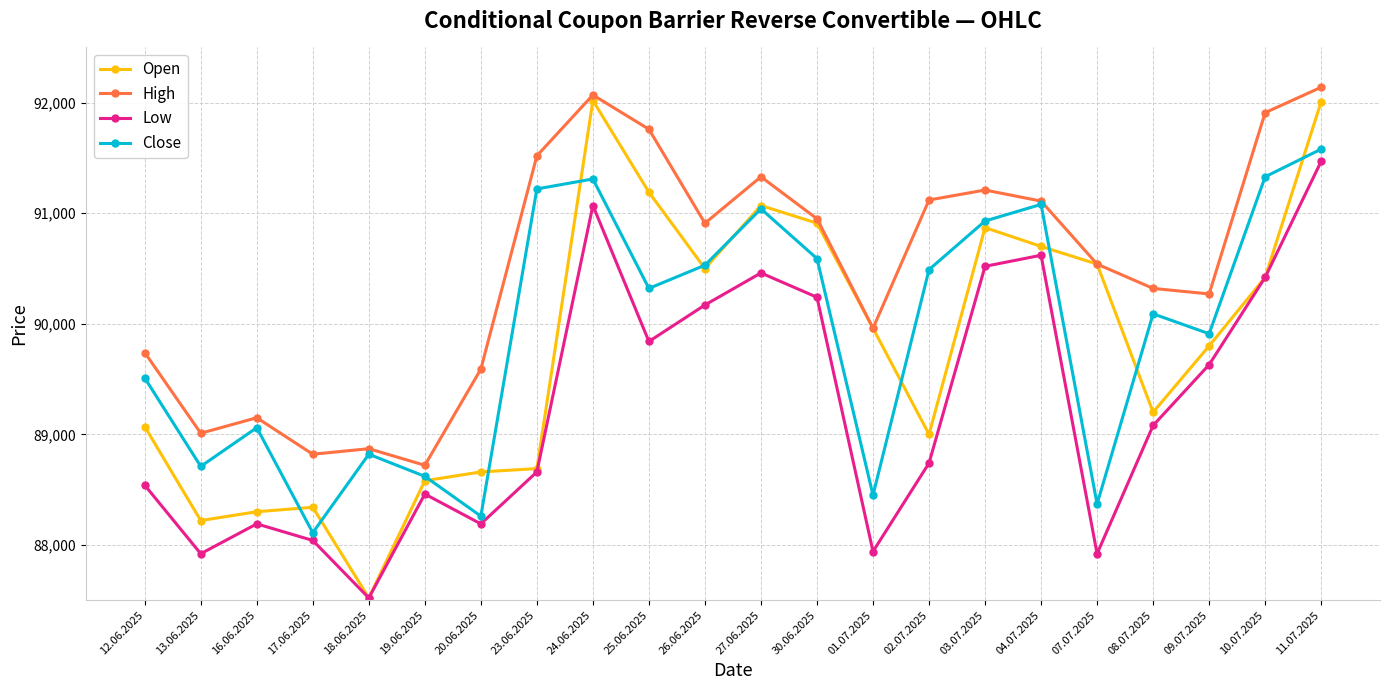

How many interior local valleys does the Low series have?

6